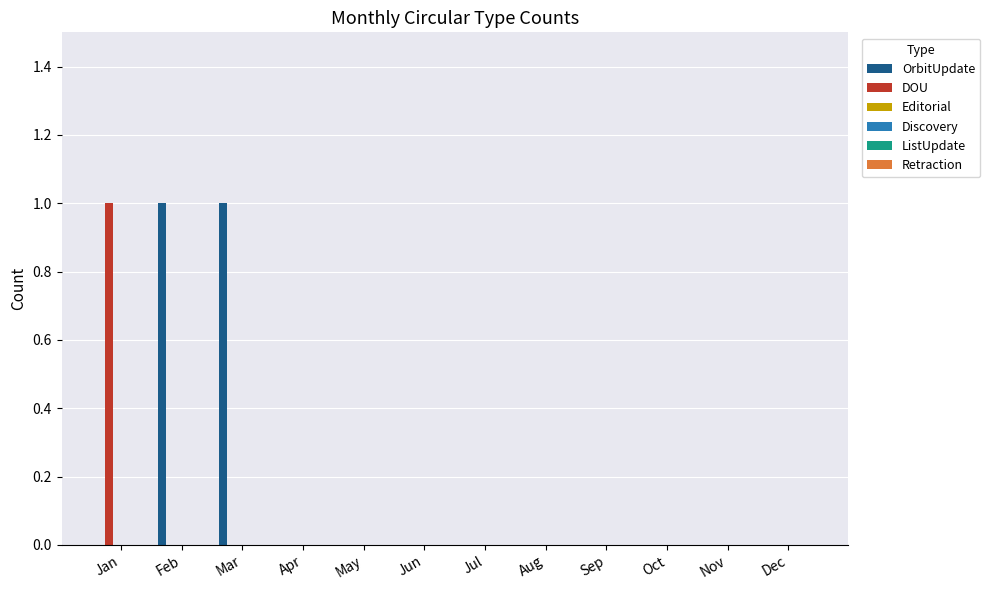

Which series has the largest total across all categories?

OrbitUpdate